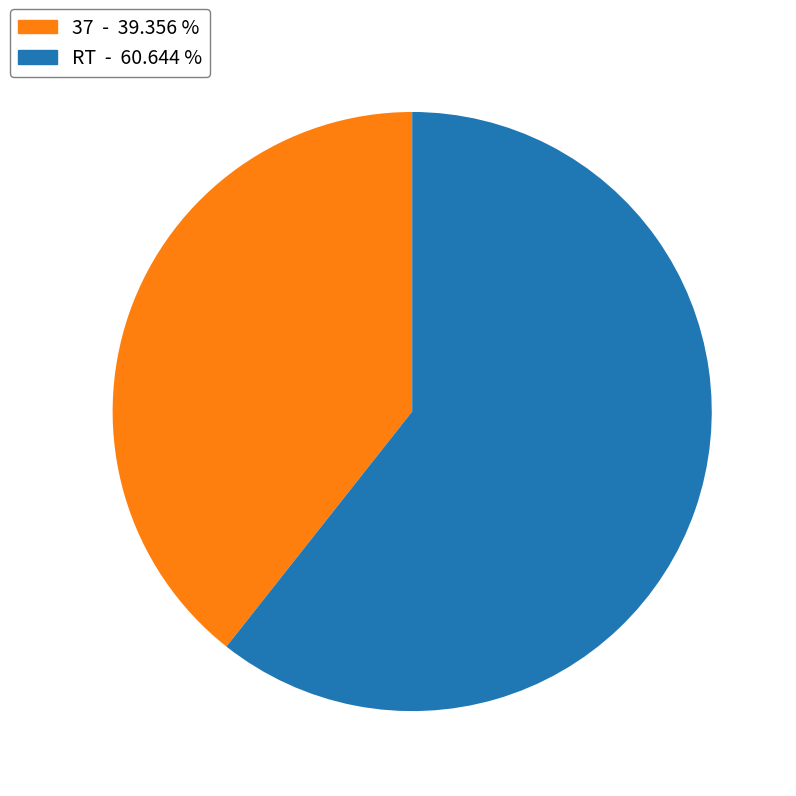

Combined, do 37 and RT account for over 50%?

Yes